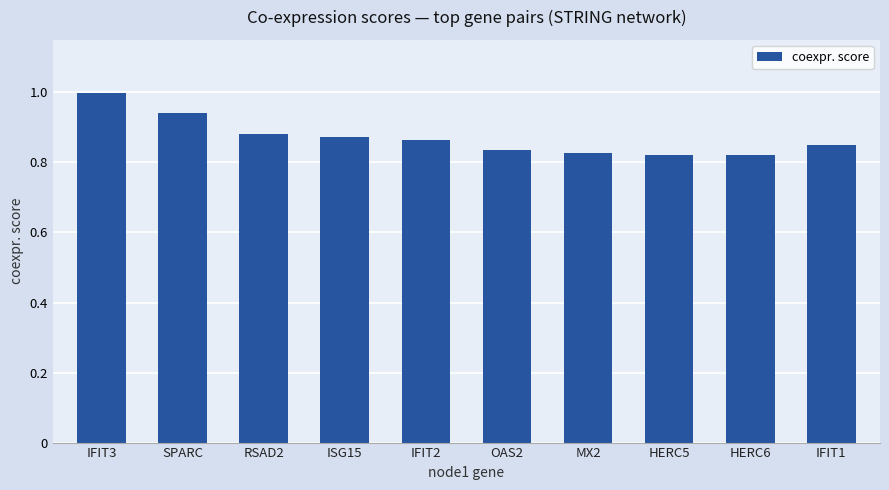

What is the change in value from RSAD2 to HERC5?

-0.1